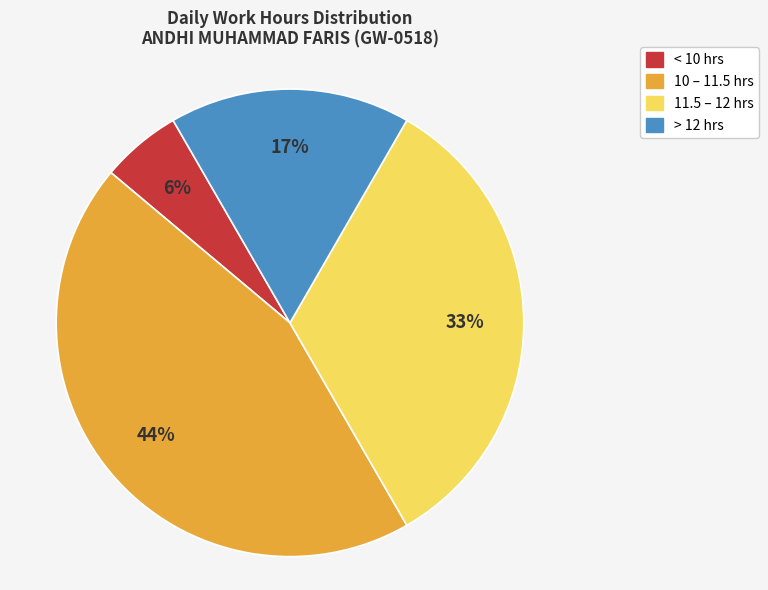

Is there any slice that represents more than half of the pie?

No